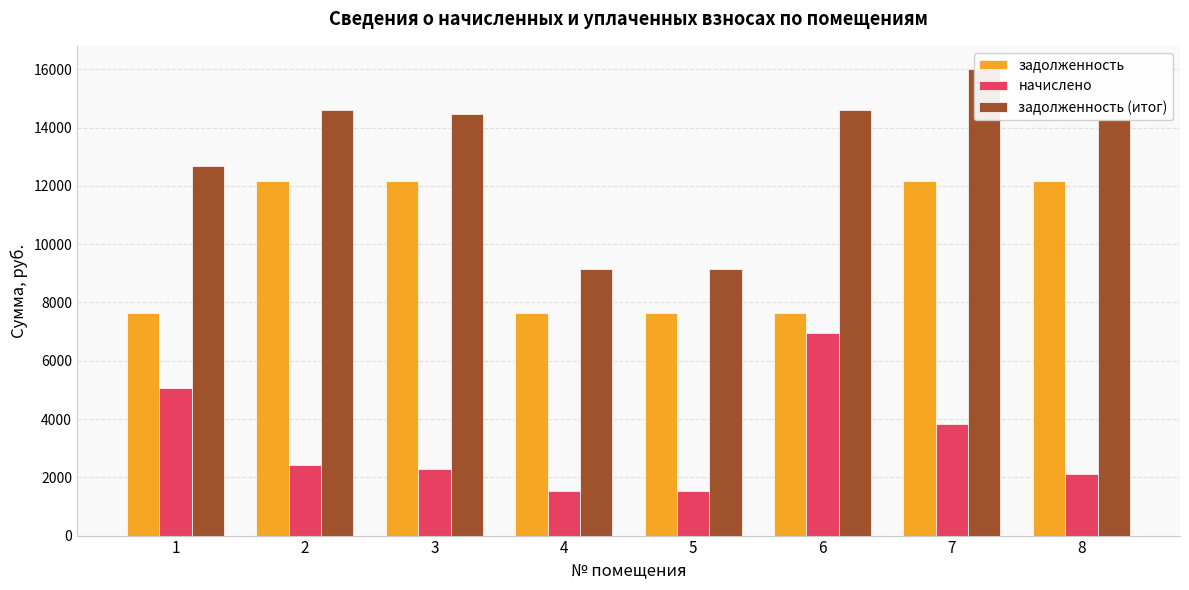

How many data points in задолженность are above 12172?

4